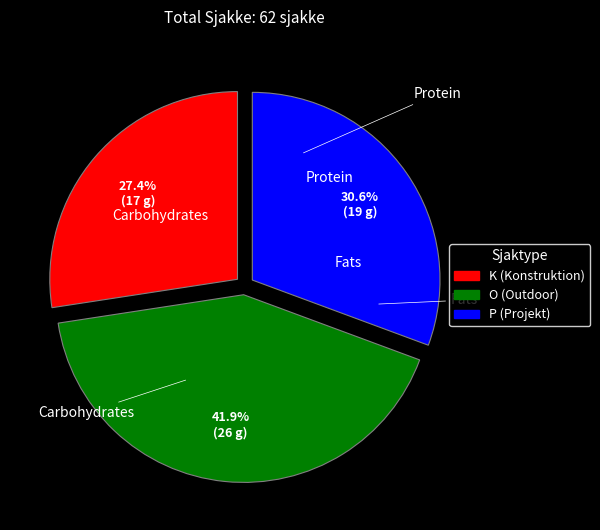

True or false: K accounts for 18% of the total.

False